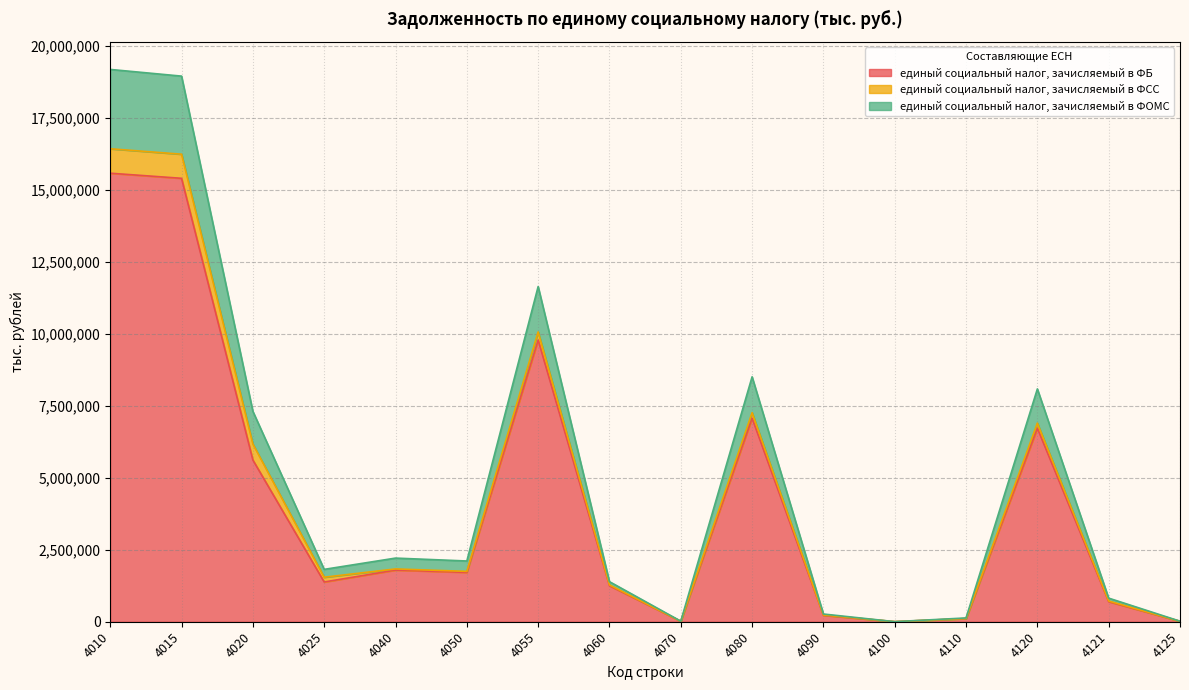

What is the difference between the highest and lowest values at 4090?

45303